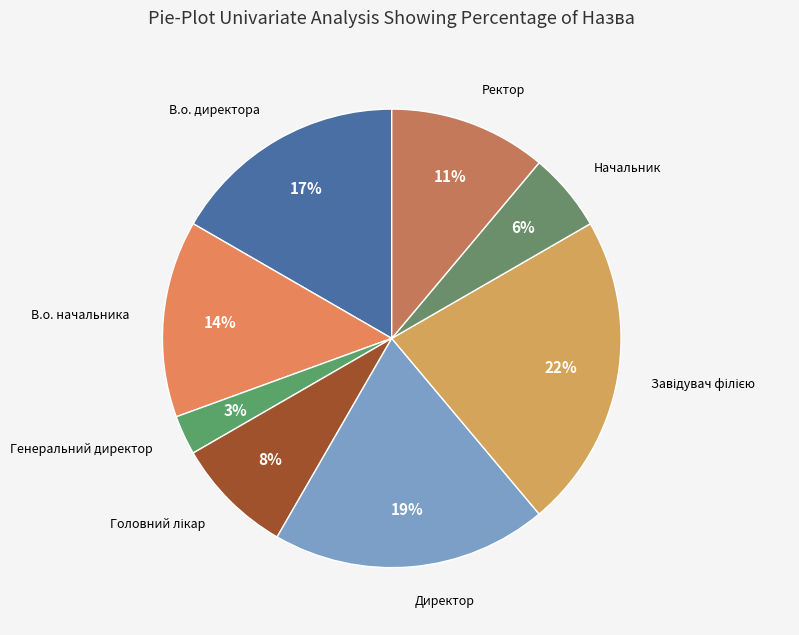

To the nearest percent, what is the average slice percentage?

12%